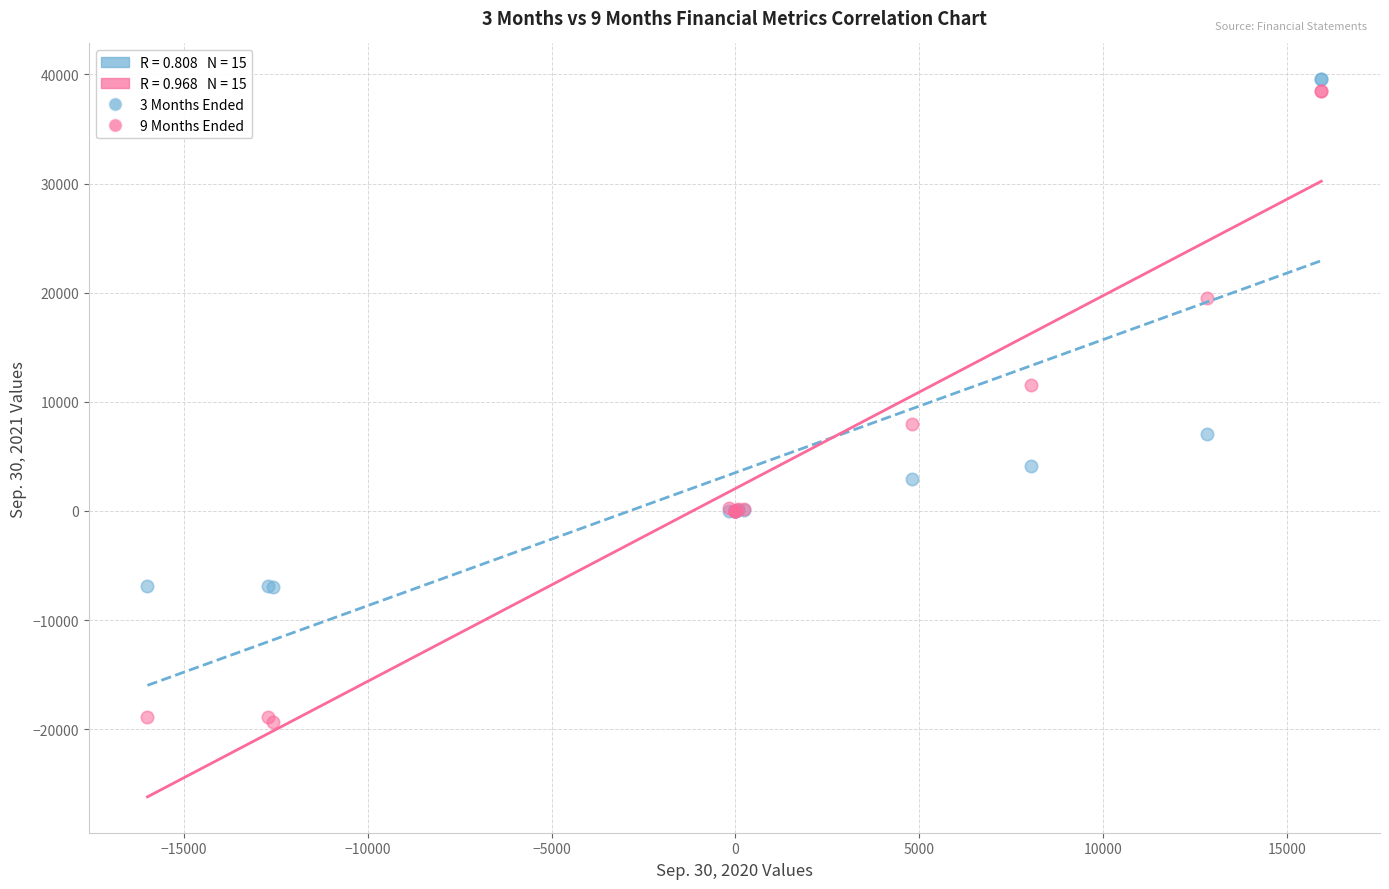

Which series reaches the minimum Y coordinate?

9 Months Ended